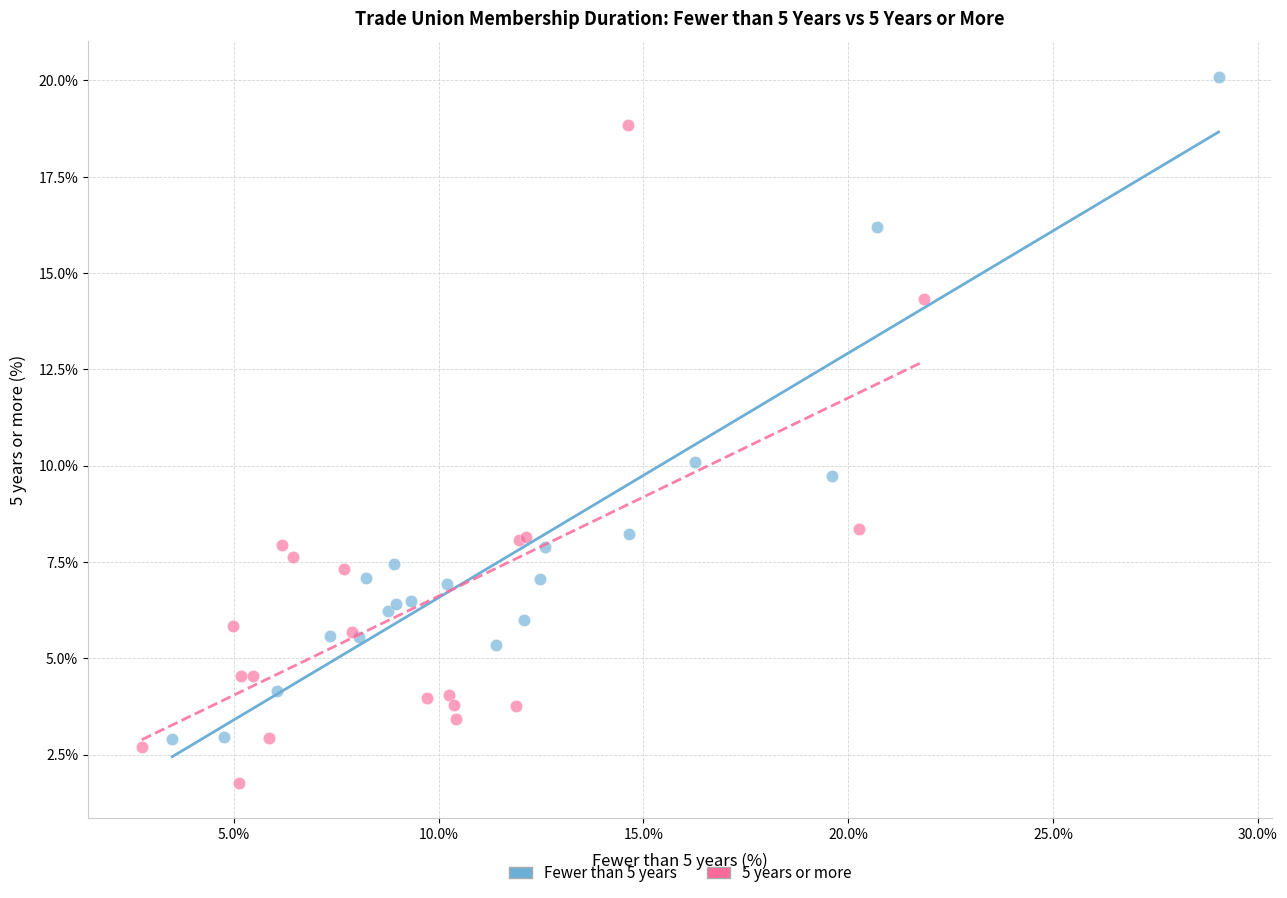

Which series reaches the maximum Y coordinate?

Fewer than 5 years